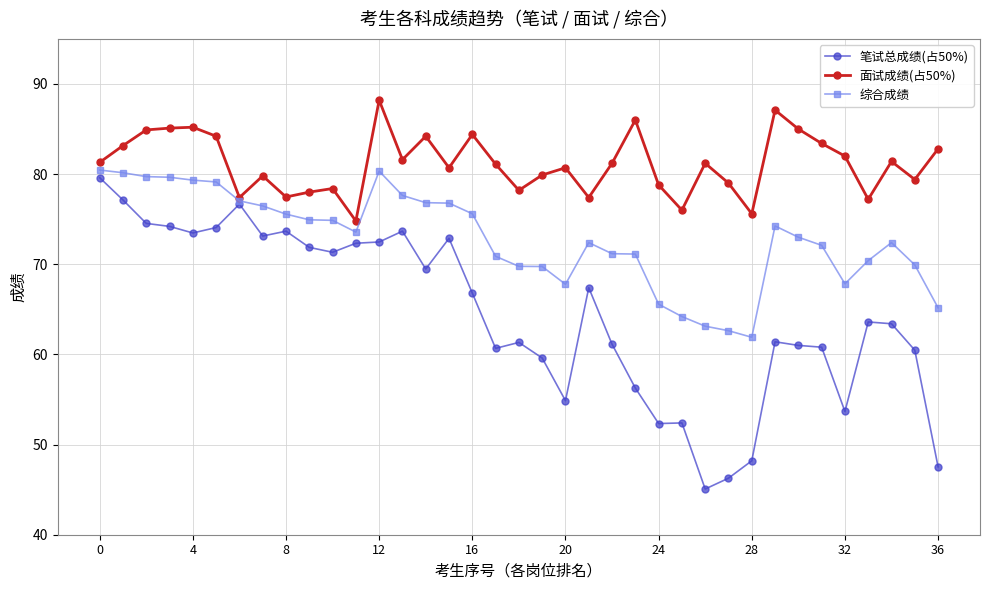

What is the value of the 面试成绩(占50%) point at the 1st from the left?

81.3